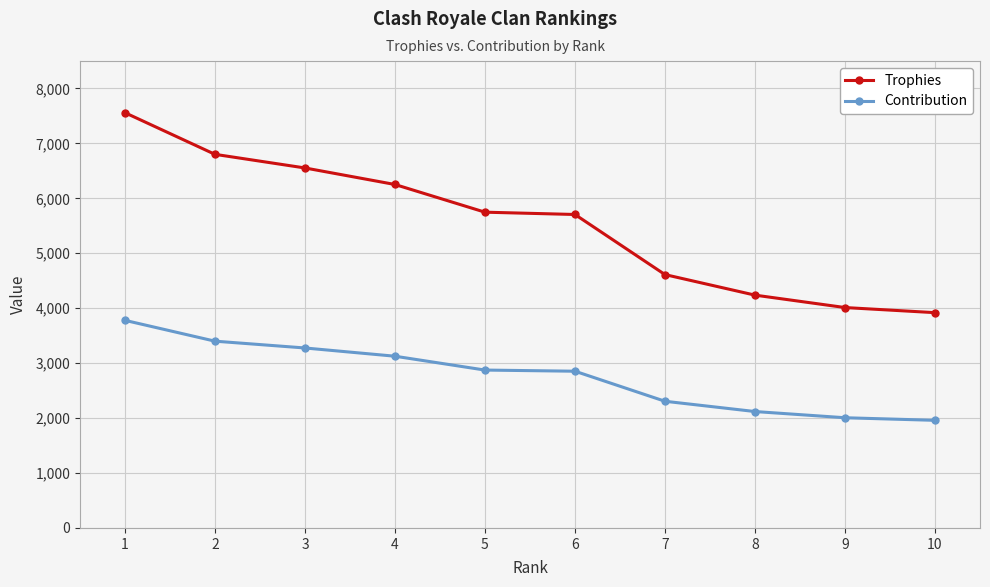

What is the value of the Contribution point at the 5th from the left?

2874